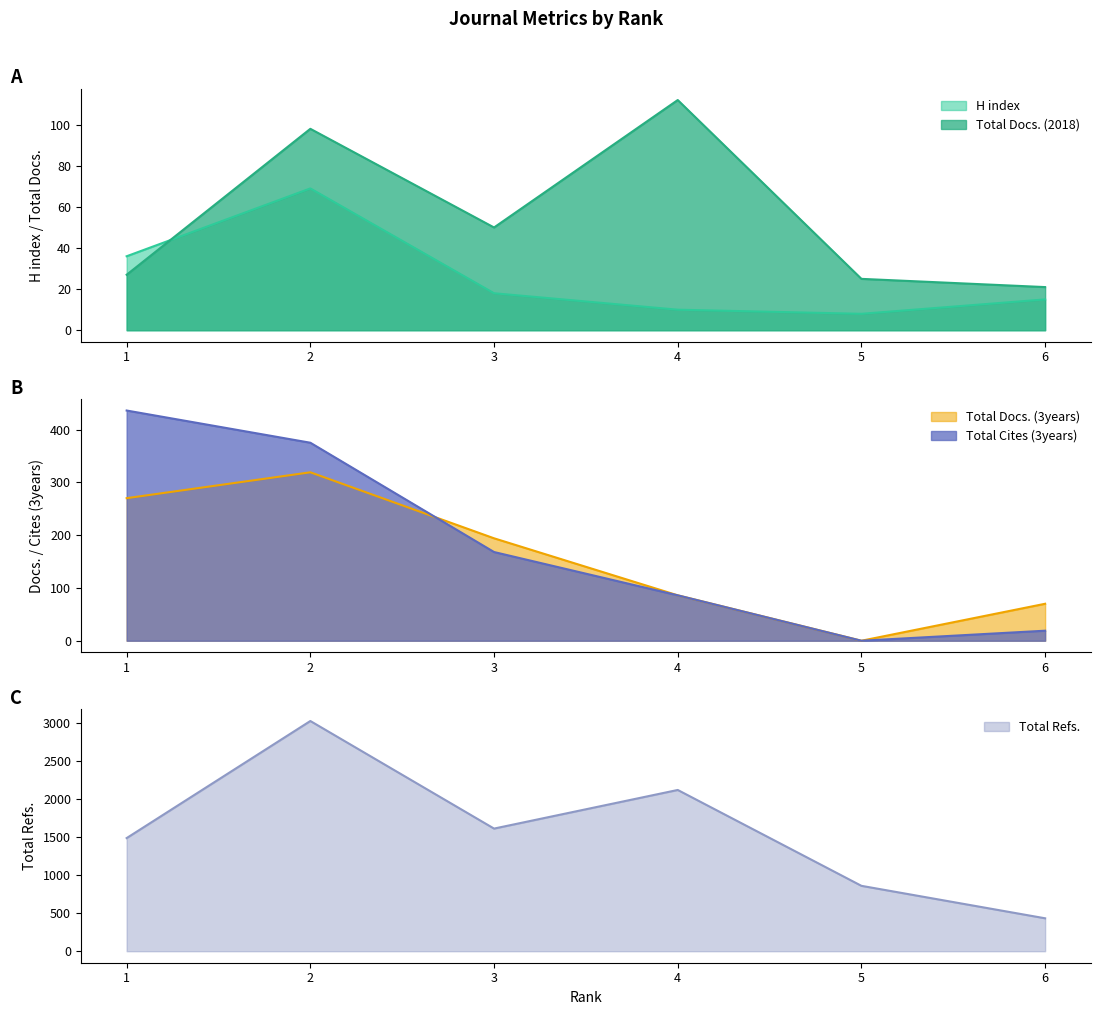

Reading left to right, what are all the values shown in this chart?

H index: 36	69	18	10	8	15
Total Docs. (2018): 27	98	50	112	25	21
Total Docs. (3years): 270	319	194	86	0	70
Total Refs.: 1488	3028	1613	2121	860	433
Total Cites (3years): 436	375	168	86	0	19